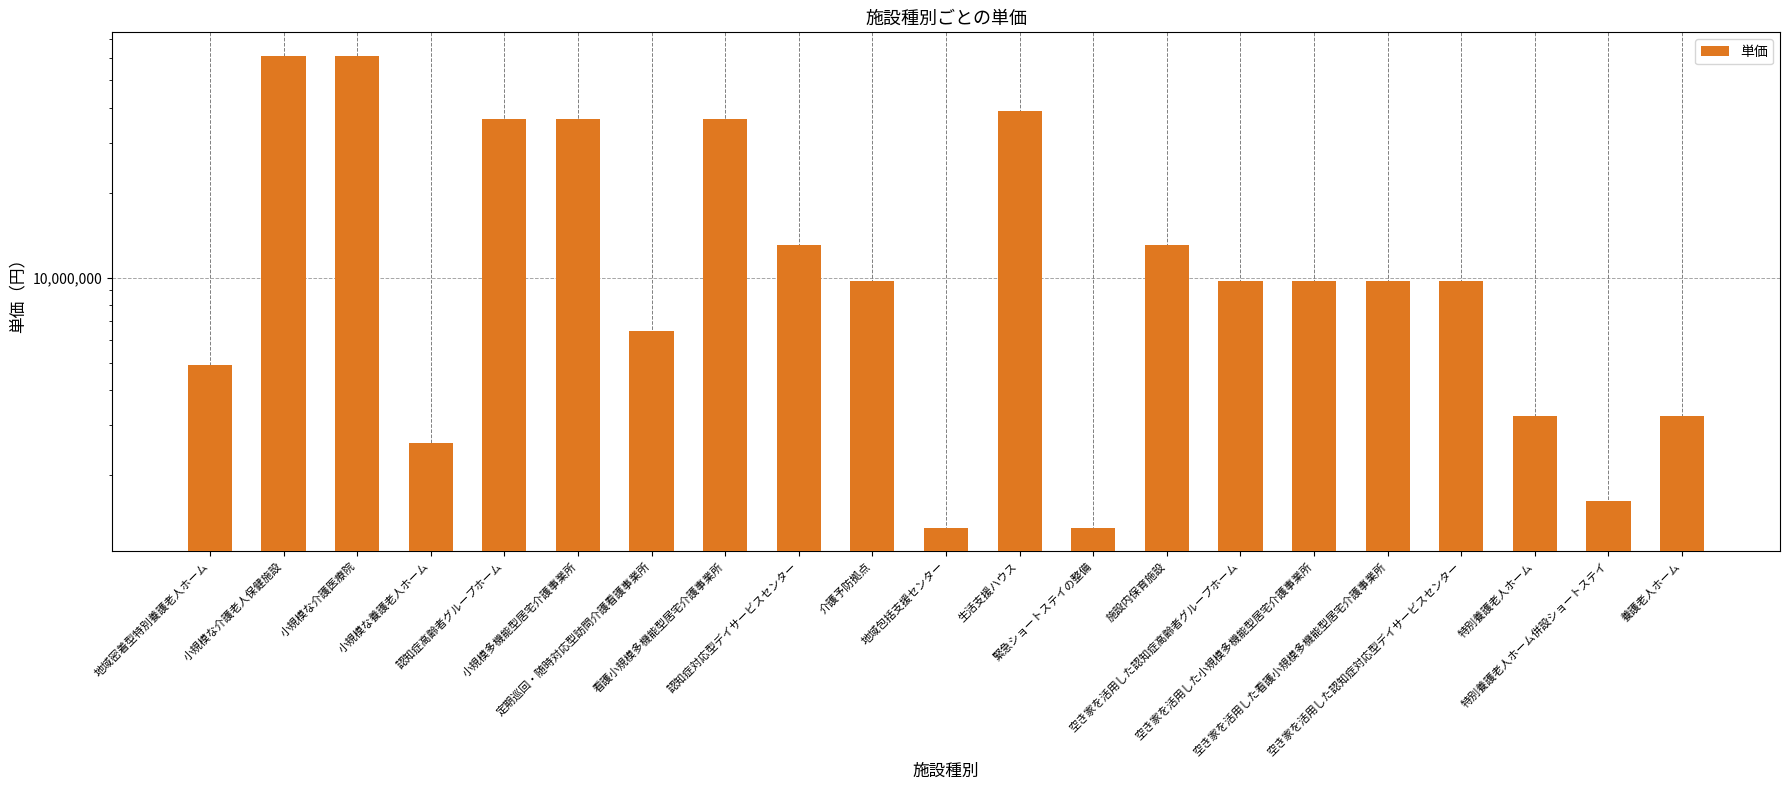

What is the sum of the values at 地域密着型特別養護老人ホーム and 養護老人ホーム?

8120000